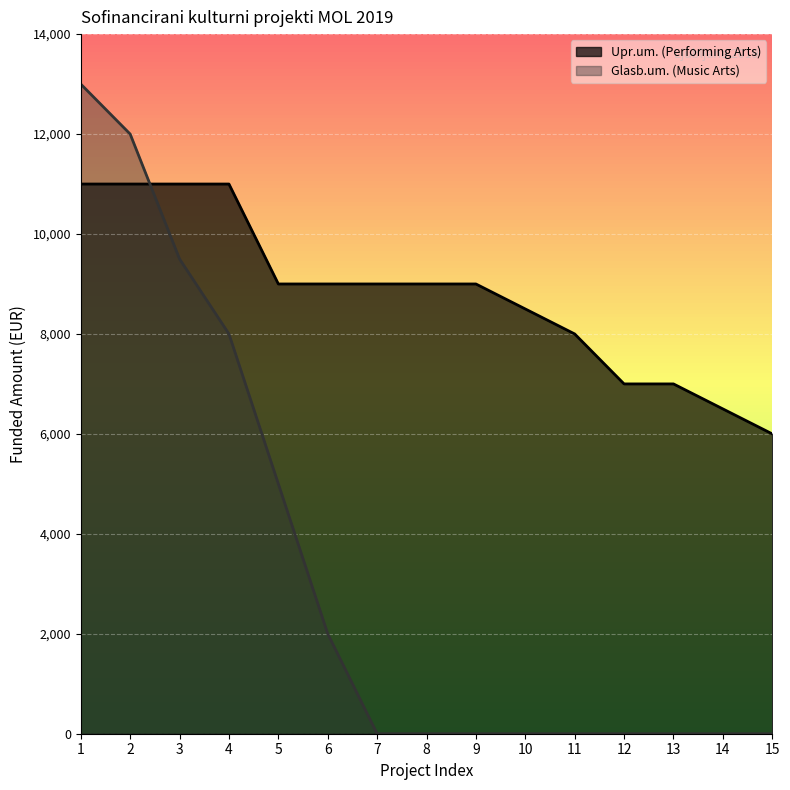

How many lines are shown in the chart?

2